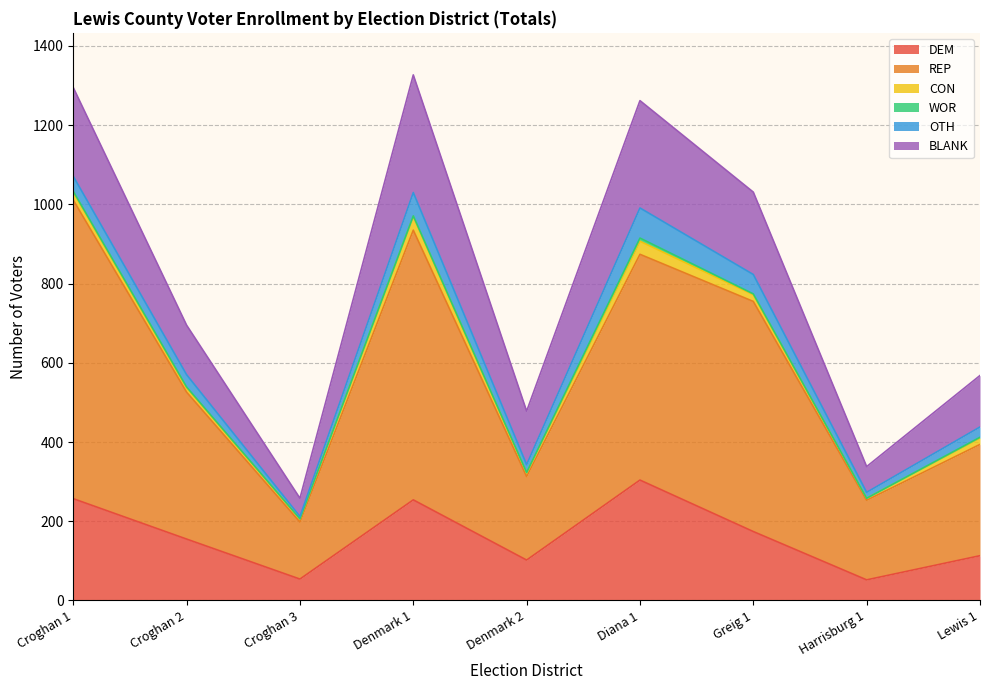

What is the label of the 5th point from the right?

Denmark 2